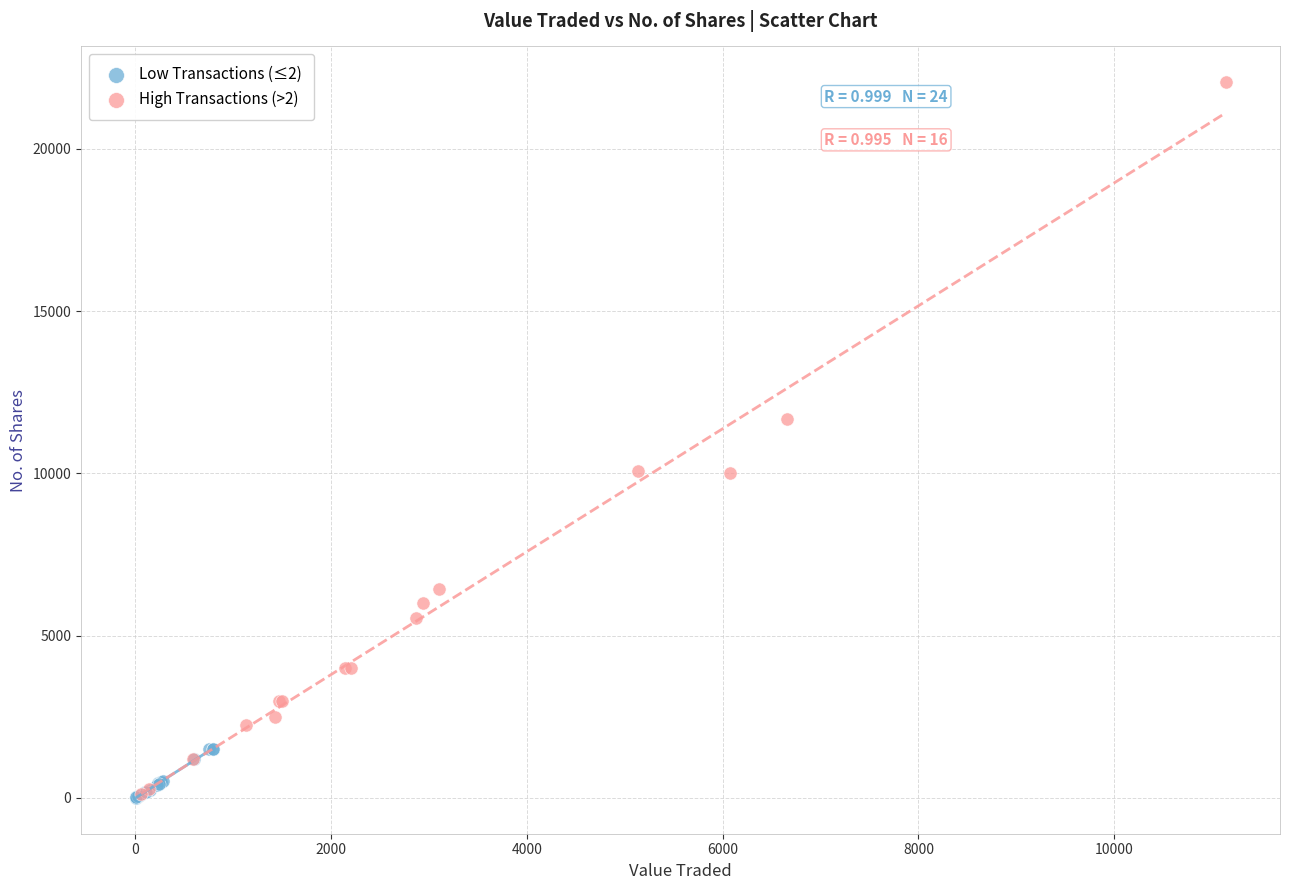

Which series reaches the maximum Y coordinate?

High Transactions (>2)